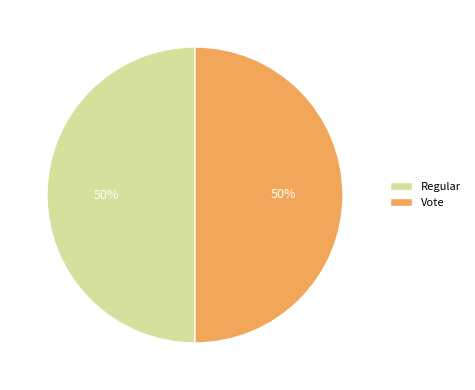

What percentage is the Vote slice, to the nearest percent?

50%